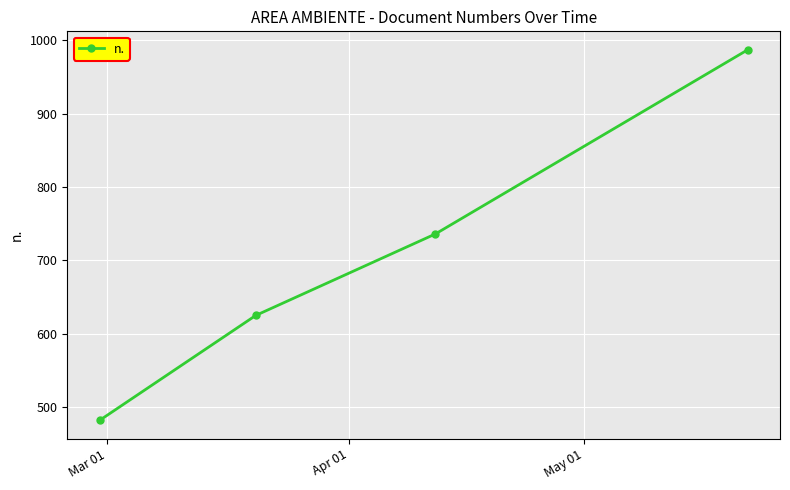

Reading left to right, extract all data points from this chart.

482	625	736	987